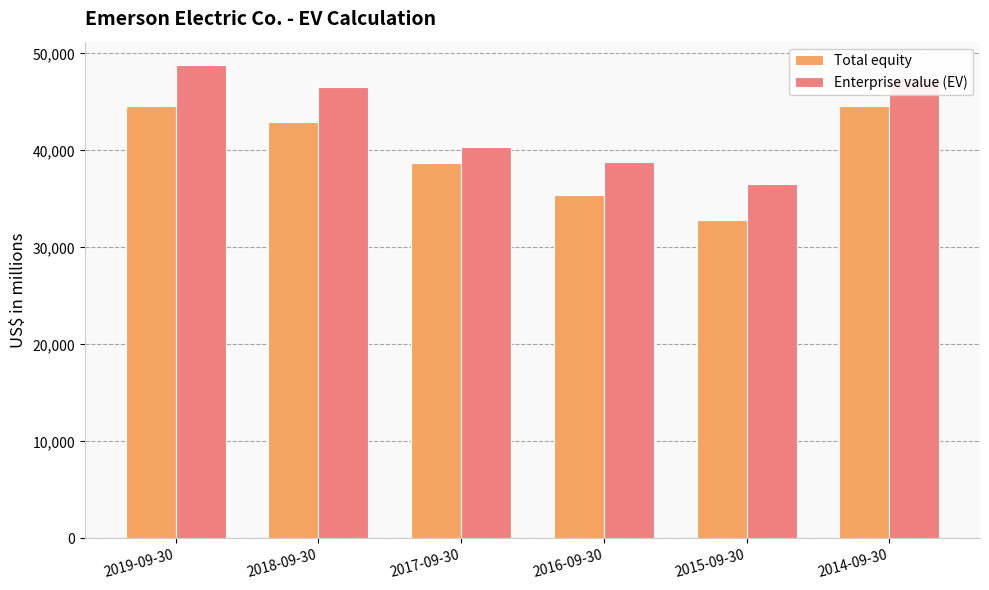

Which category has the lowest value across all series?

2015-09-30